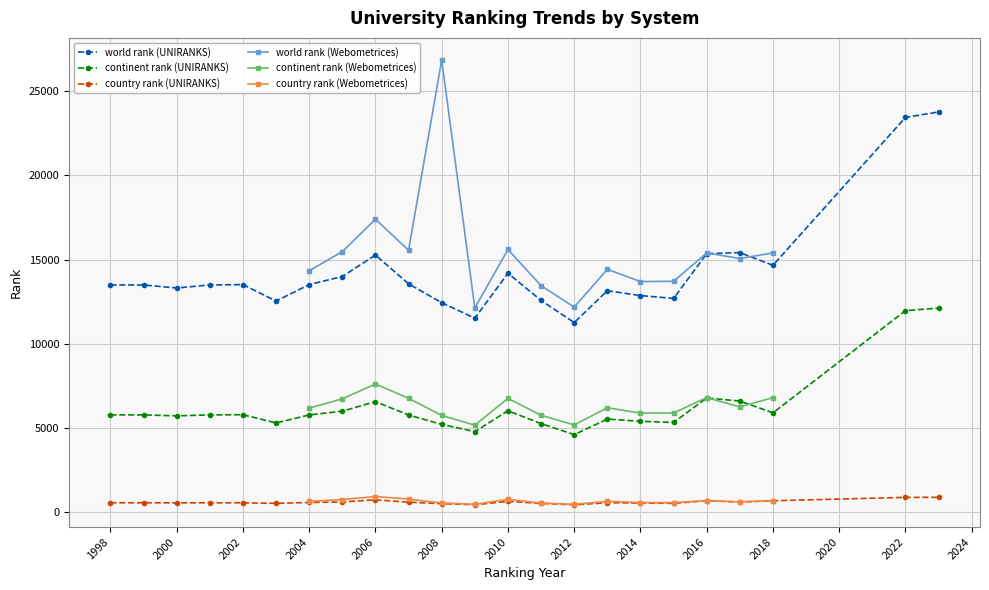

What is the value of the continent rank (UNIRANKS) point at the 6th from the left?

5310